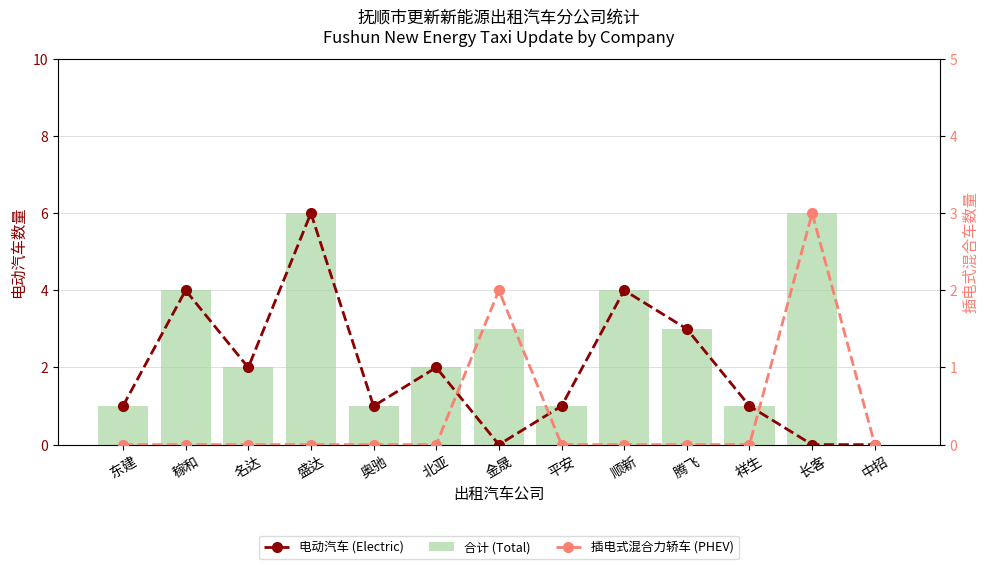

What is the sum of the 电动汽车 (Electric) values at 北亚 and 盛达?

8